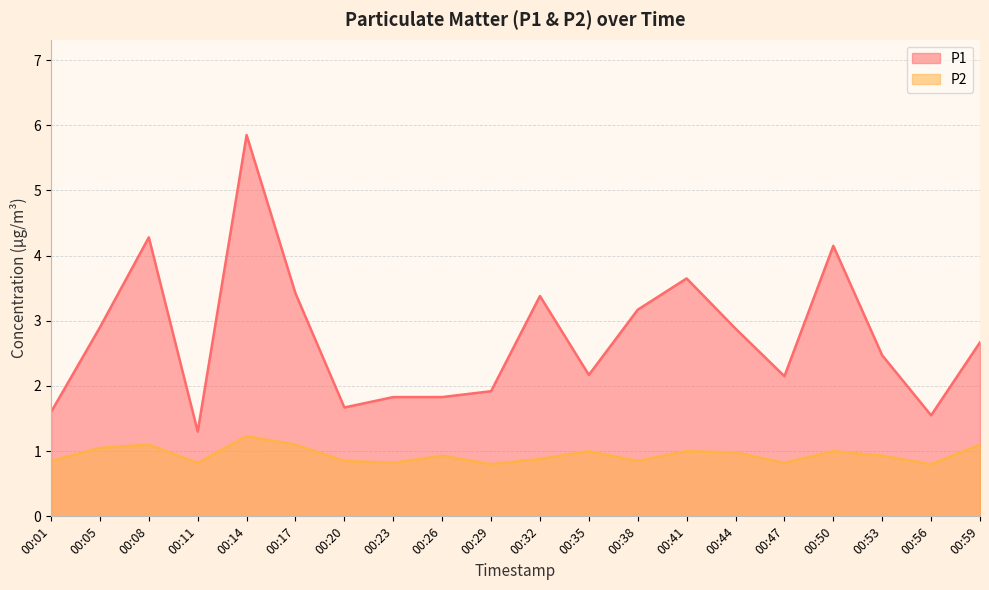

Which series changed the most between 00:08 and 00:59?

P1